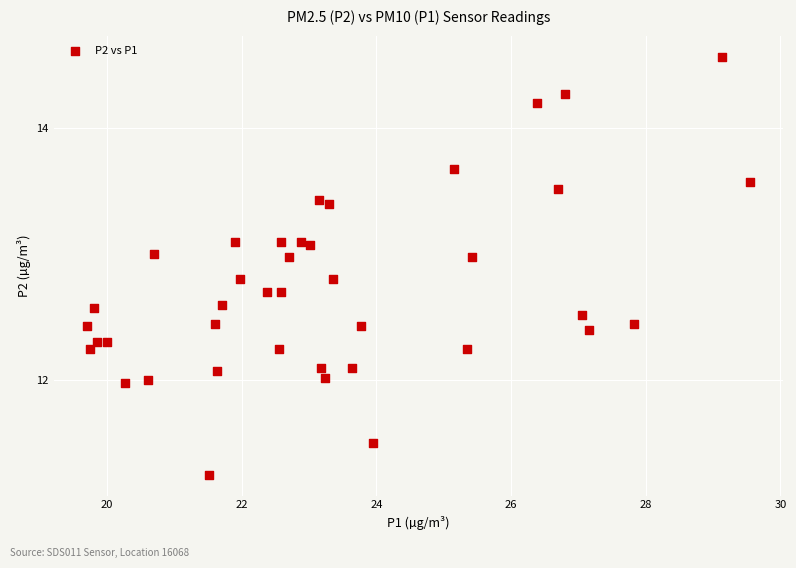

What is the range of X values (max minus min)?

9.9